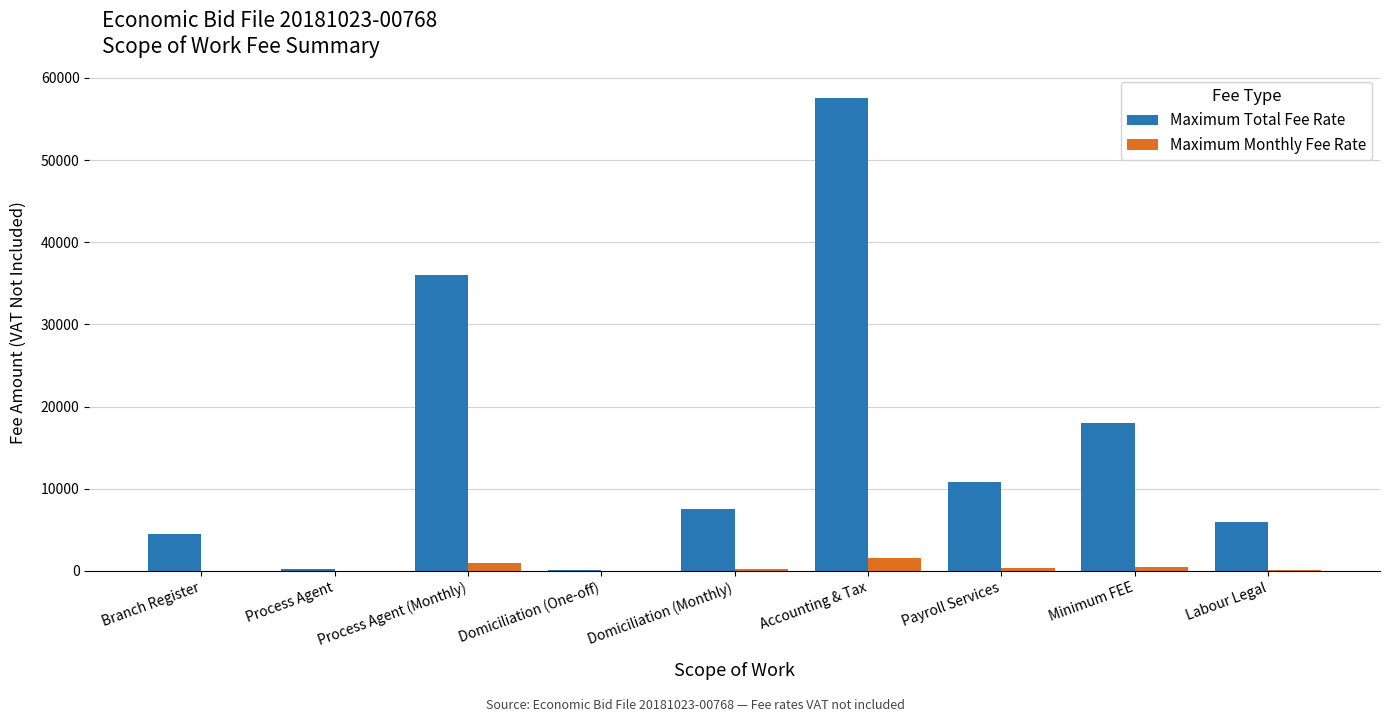

What are all the series names shown in the legend?

Maximum Total Fee Rate, Maximum Monthly Fee Rate